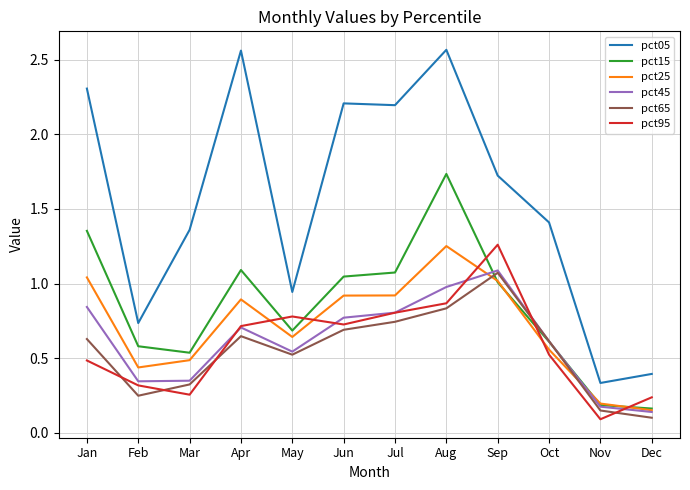

Which series has the largest total across all categories?

pct05